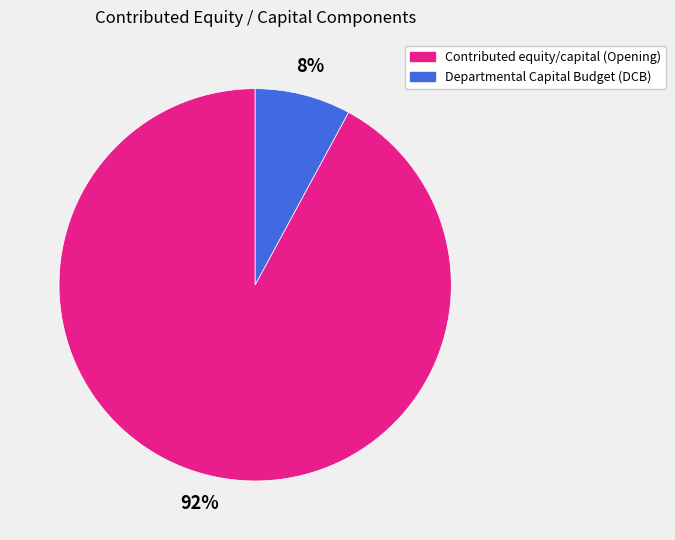

Which slice is the smallest?

Departmental Capital Budget (DCB)